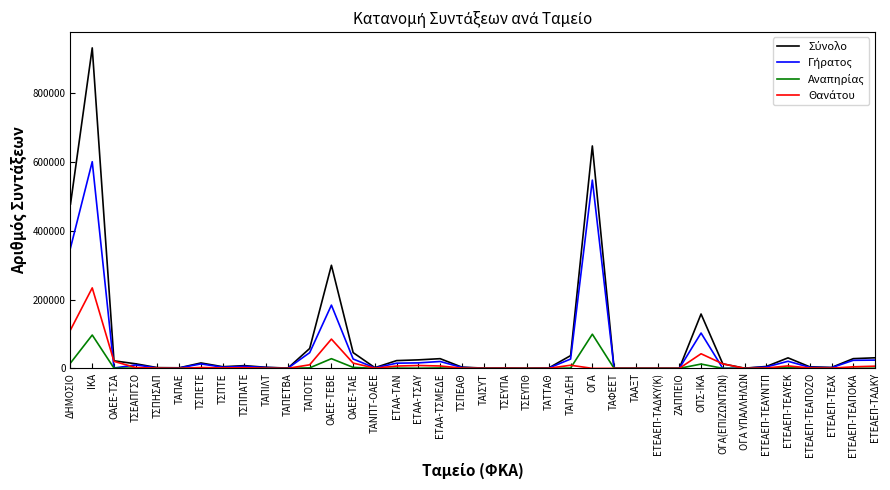

At which category does the chart reach its peak across all series?

ΙΚΑ